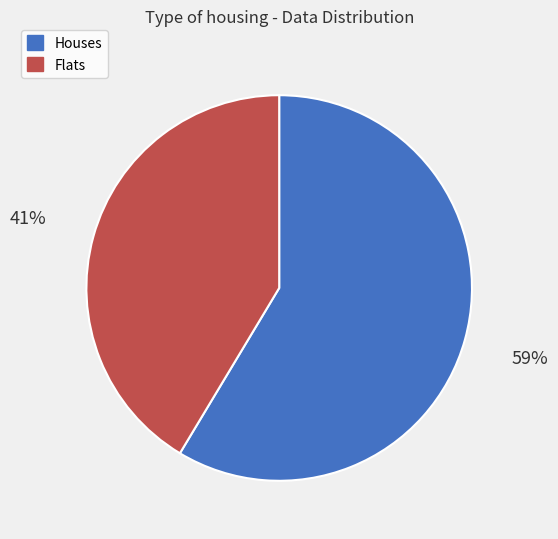

How many segments does this pie chart have?

2